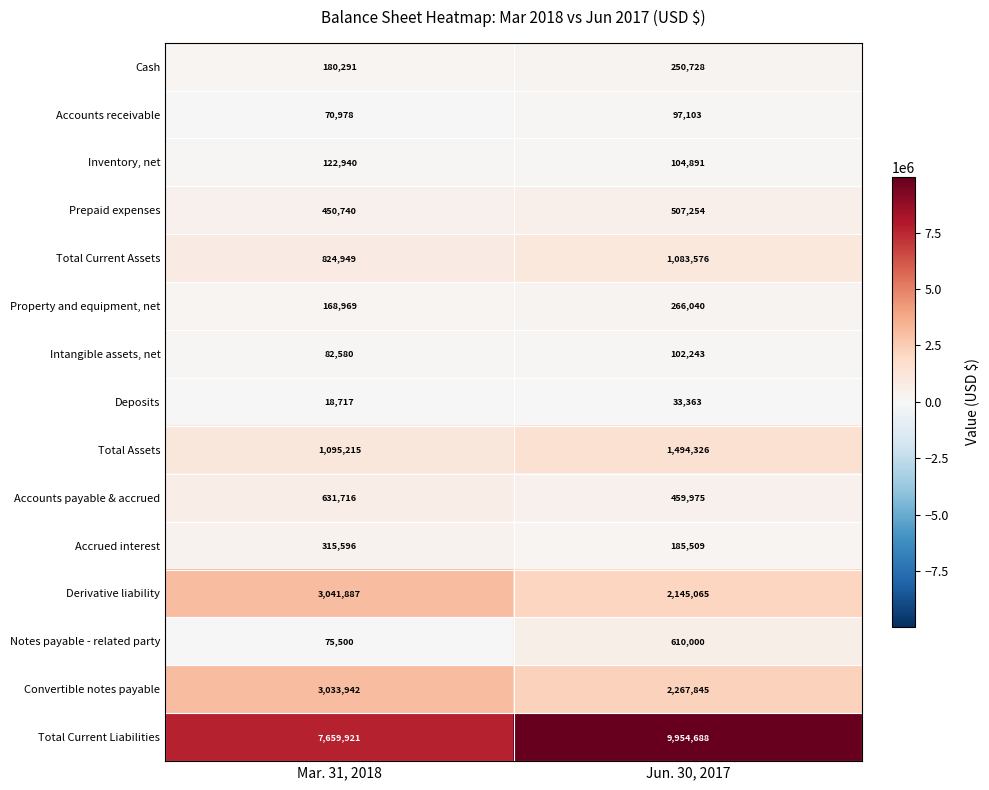

How many distinct data groups are displayed?

15